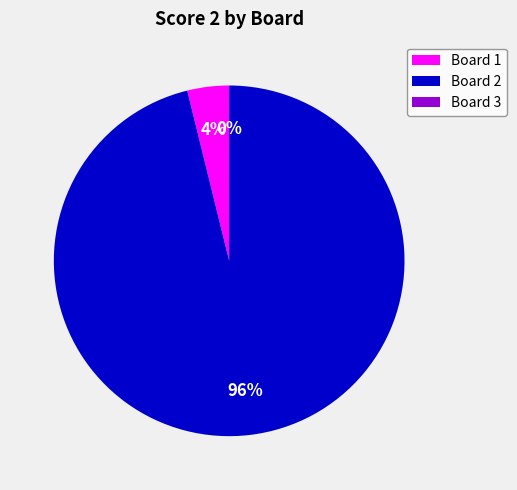

Which category has the biggest portion of the pie?

Board 2